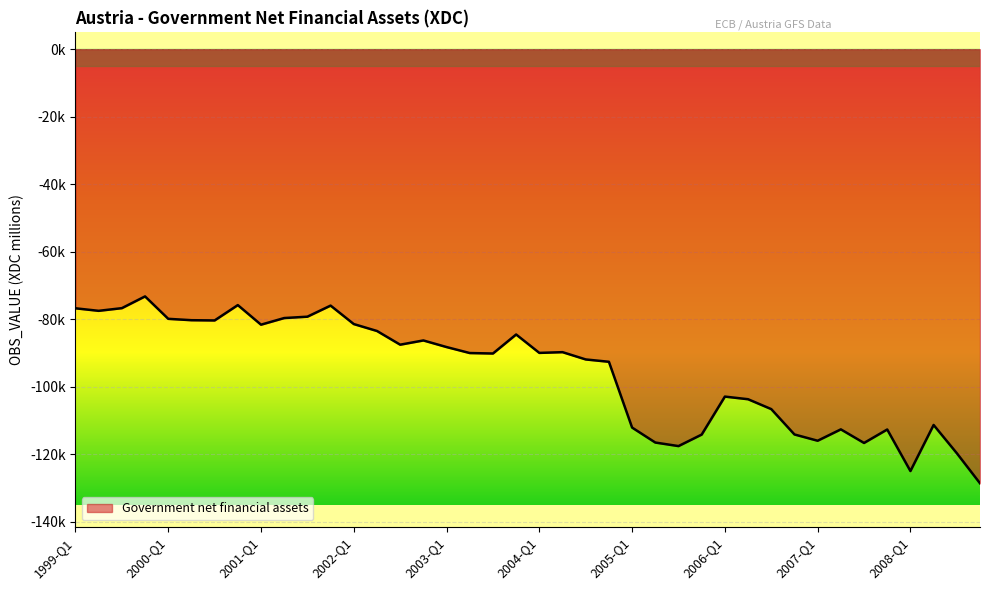

What is the label of the 4th point from the right?

2008-Q1